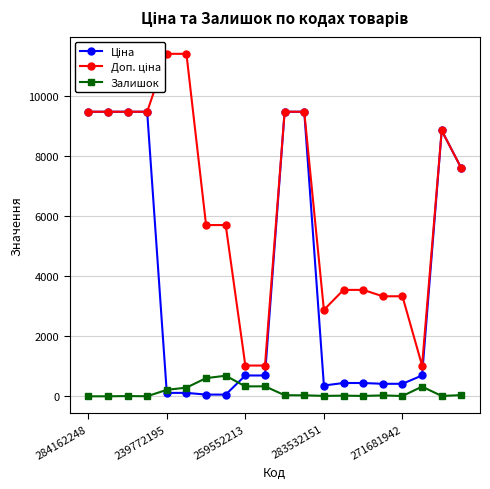

The Залишок series shows 215.0 at 239772195. True or false?

True